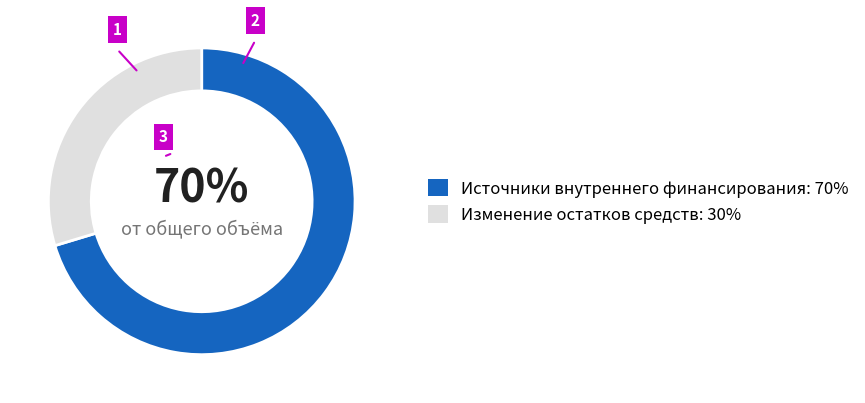

What is the ratio of the value at Изменение остатков средств to the value at Источники внутреннего финансирования?

0.4